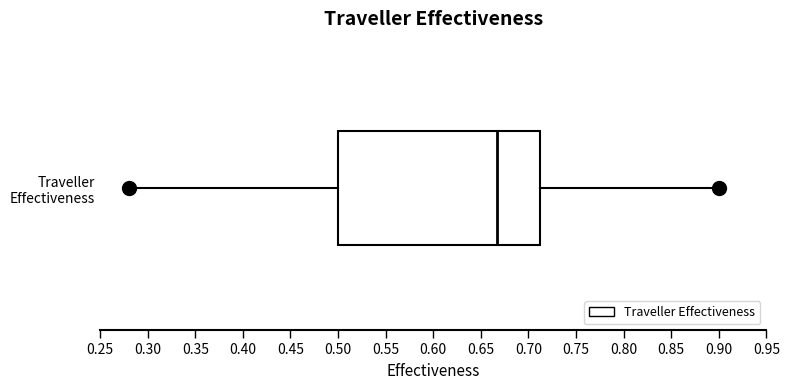

Transcribe this box plot: give where the median line is, the range the box spans, and where the two whiskers end, as read against the x-axis. The values are not printed on the chart, so give them approximately, as read against the axis.

median 0.665, box 0.500 to 0.715, whiskers 0.280 to 0.900